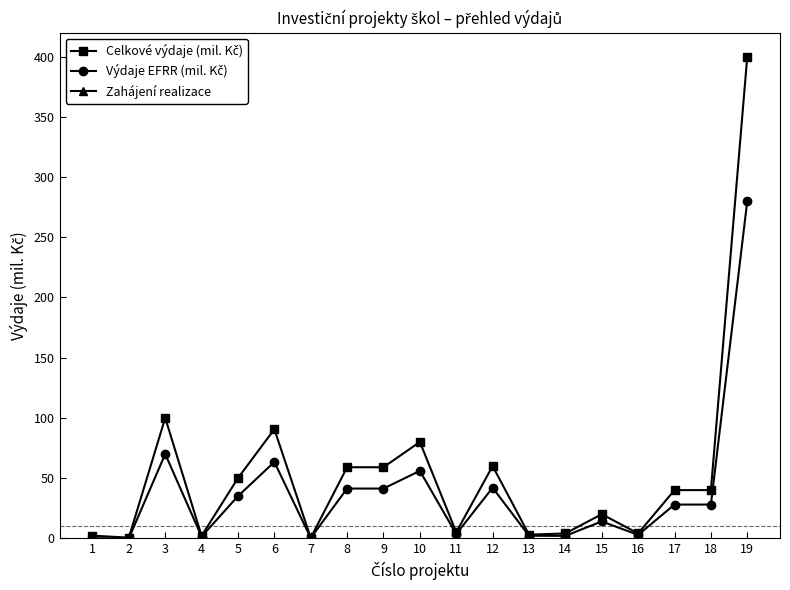

Between 15 and 12, which is larger?

12